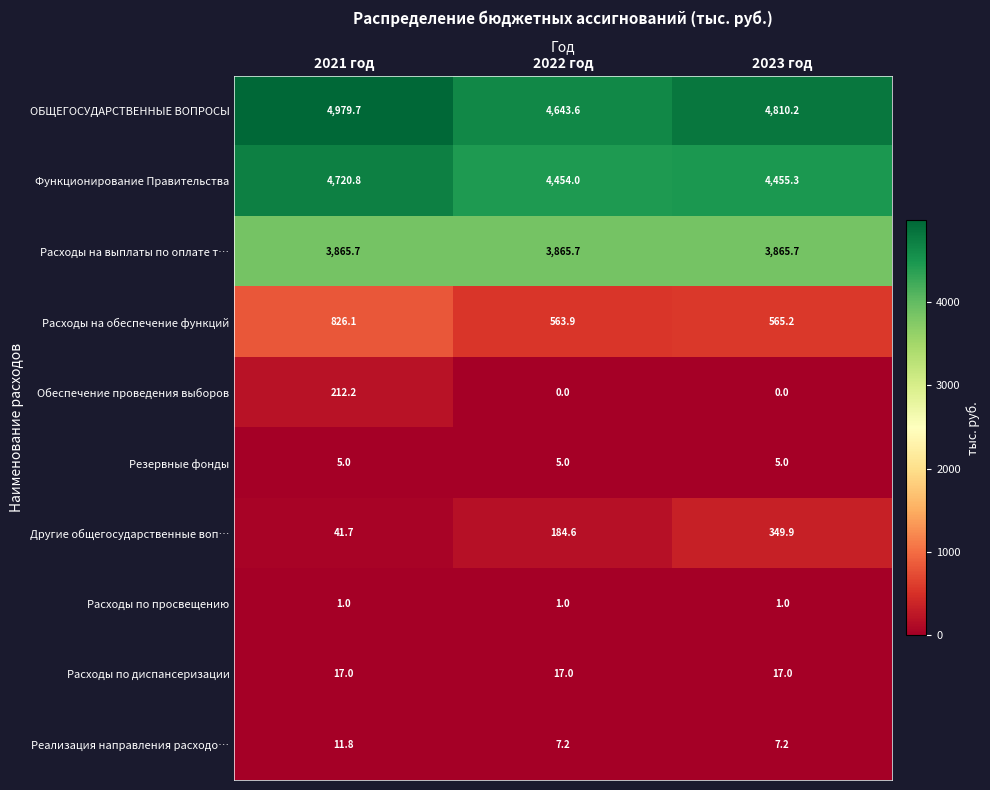

What is the lowest value of the Расходы на обеспечение функций series?

563.9